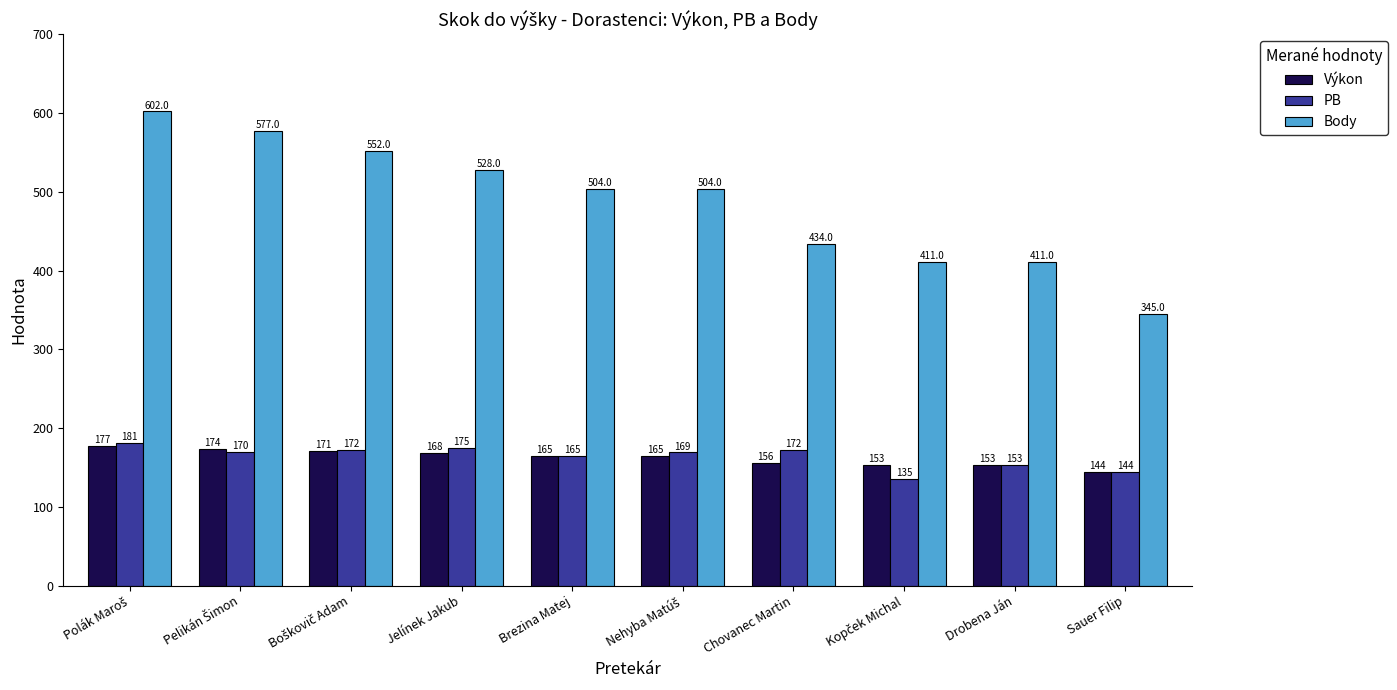

What is the difference between the second highest and minimum values in the PB series?

40